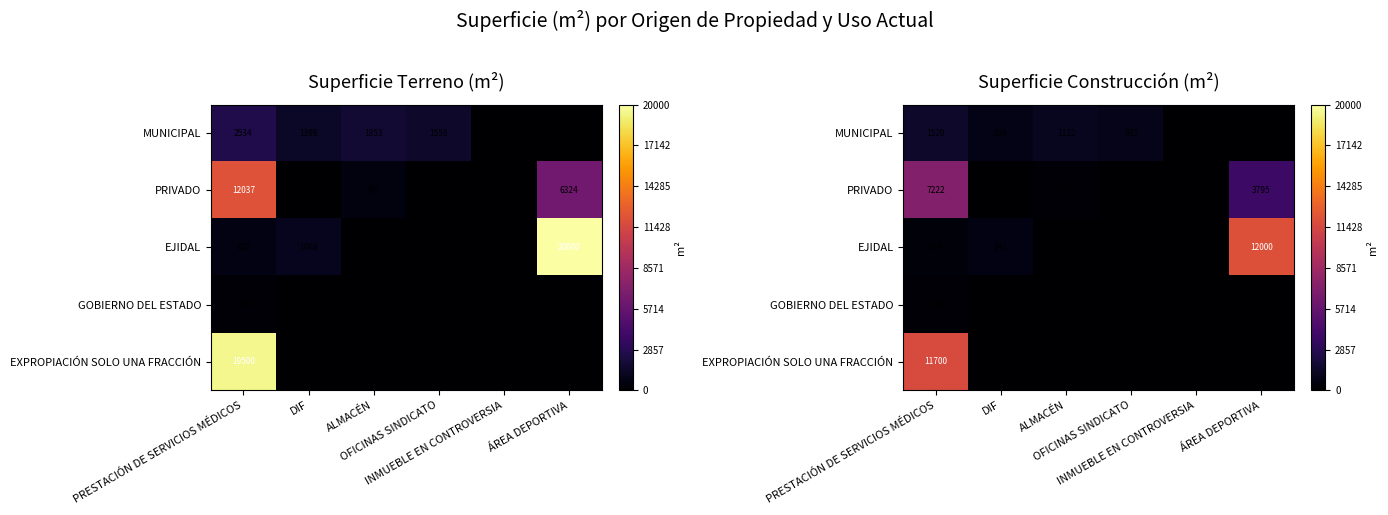

Between INMUEBLE EN CONTROVERSIA and ÁREA DEPORTIVA, which series saw the biggest shift?

EJIDAL